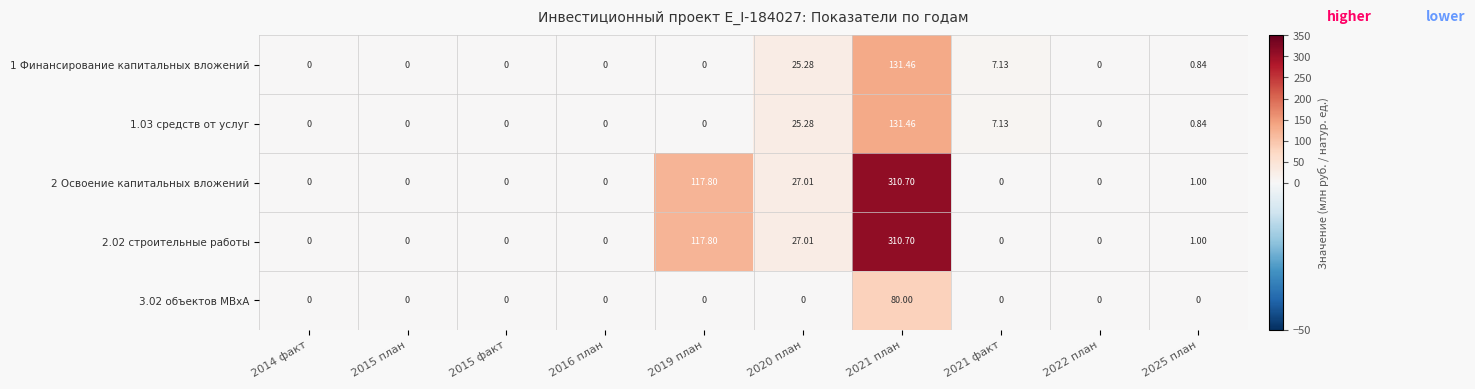

Reading left to right, what are all the values shown in this chart?

1 Финансирование капитальных вложений: 2014 факт=0.0	2015 план=0.0	2015 факт=0.0	2016 план=0.0	2019 план=0.0	2020 план=25.3	2021 план=131.5	2021 факт=7.1	2022 план=0.0	2025 план=0.8
1.03 средств от услуг: 2014 факт=0.0	2015 план=0.0	2015 факт=0.0	2016 план=0.0	2019 план=0.0	2020 план=25.3	2021 план=131.5	2021 факт=7.1	2022 план=0.0	2025 план=0.8
2 Освоение капитальных вложений: 2014 факт=0.0	2015 план=0.0	2015 факт=0.0	2016 план=0.0	2019 план=117.8	2020 план=27.0	2021 план=310.7	2021 факт=0.0	2022 план=0.0	2025 план=1.0
2.02 строительные работы: 2014 факт=0.0	2015 план=0.0	2015 факт=0.0	2016 план=0.0	2019 план=117.8	2020 план=27.0	2021 план=310.7	2021 факт=0.0	2022 план=0.0	2025 план=1.0
3.02 объектов МВxА: 2014 факт=0.0	2015 план=0.0	2015 факт=0.0	2016 план=0.0	2019 план=0.0	2020 план=0.0	2021 план=80.0	2021 факт=0.0	2022 план=0.0	2025 план=0.0